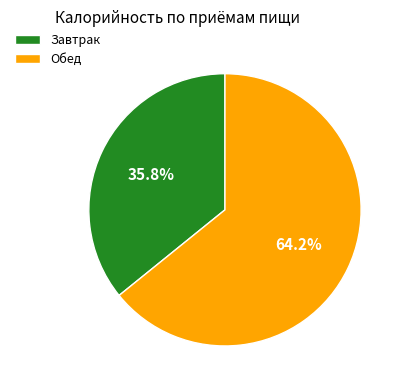

True or false: Завтрак accounts for 42% of the total.

False